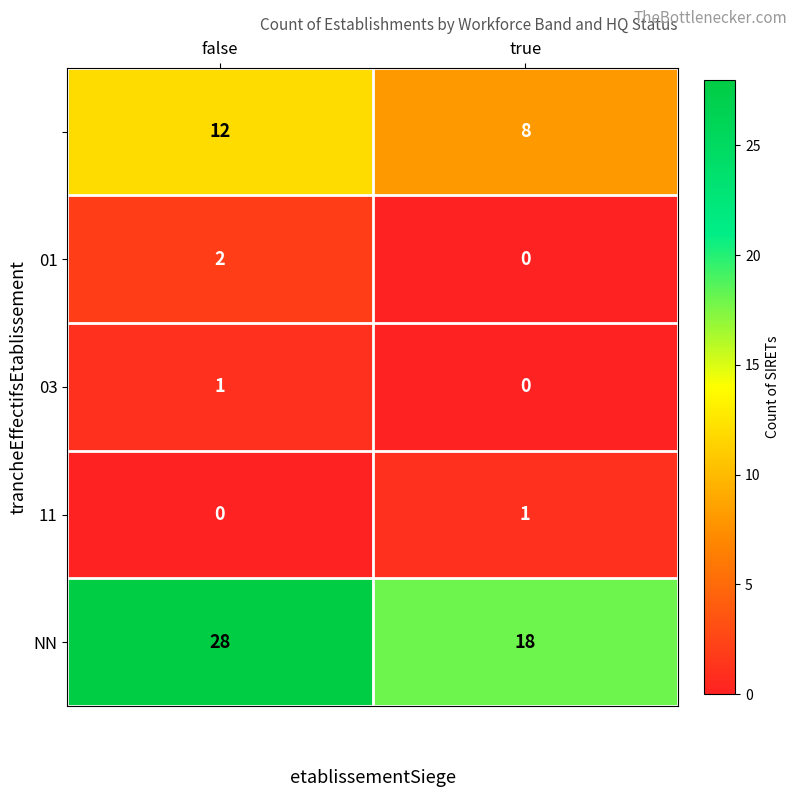

What is the greatest value displayed?

28